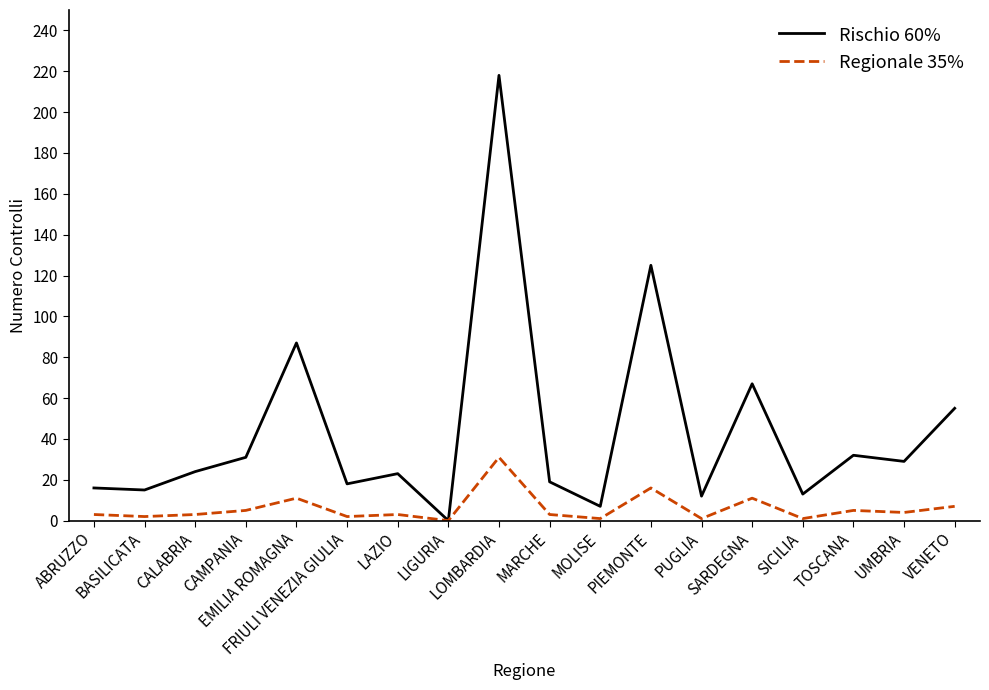

Reading right to left, extract all data points from this chart.

Rischio 60%: 55	29	32	13	67	12	125	7	19	218	0	23	18	87	31	24	15	16
Regionale 35%: 7	4	5	1	11	1	16	1	3	31	0	3	2	11	5	3	2	3